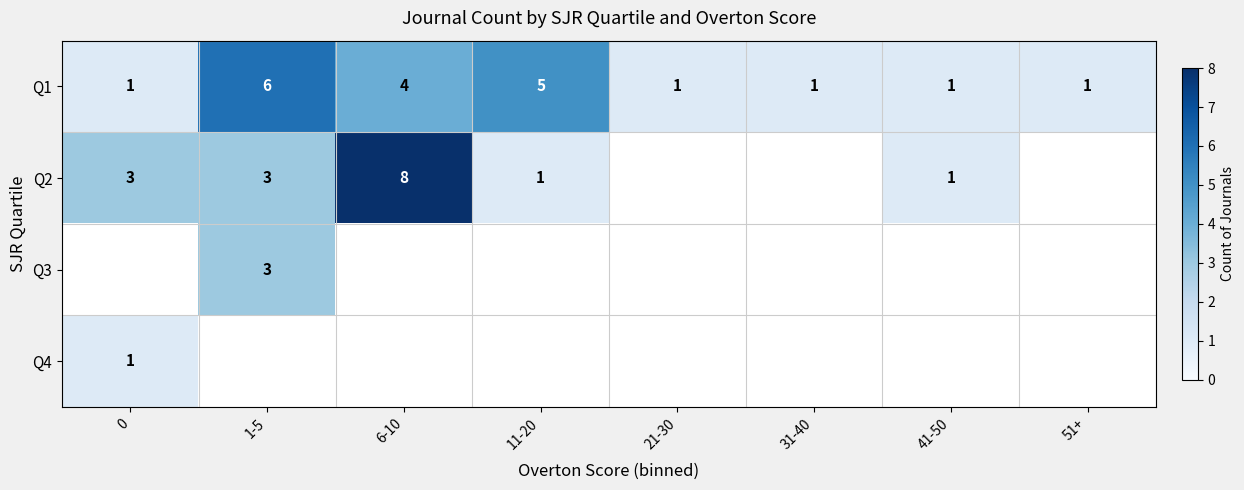

The Q1 series shows 0.6 at 51+. True or false?

False